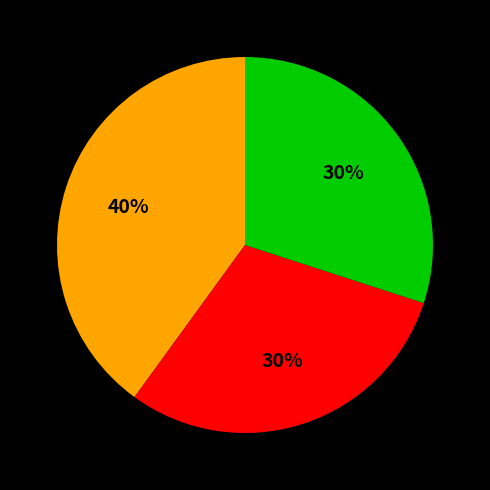

Is there a majority slice in this chart?

No